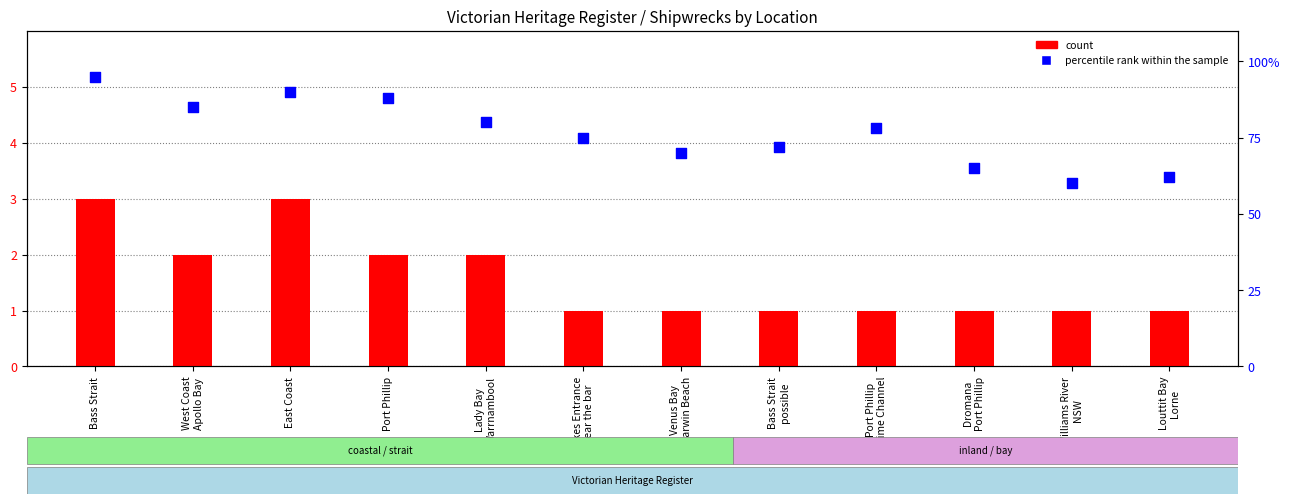

Is the value of percentile rank within the sample at Lady Bay
Warrnambool greater than the value of count at Lakes Entrance
near the bar?

Yes